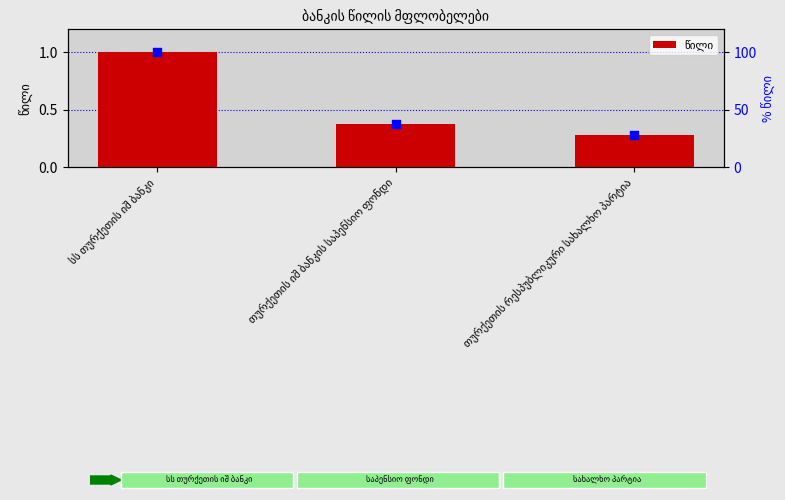

What are all the series names shown in the legend?

წილი, % წილი